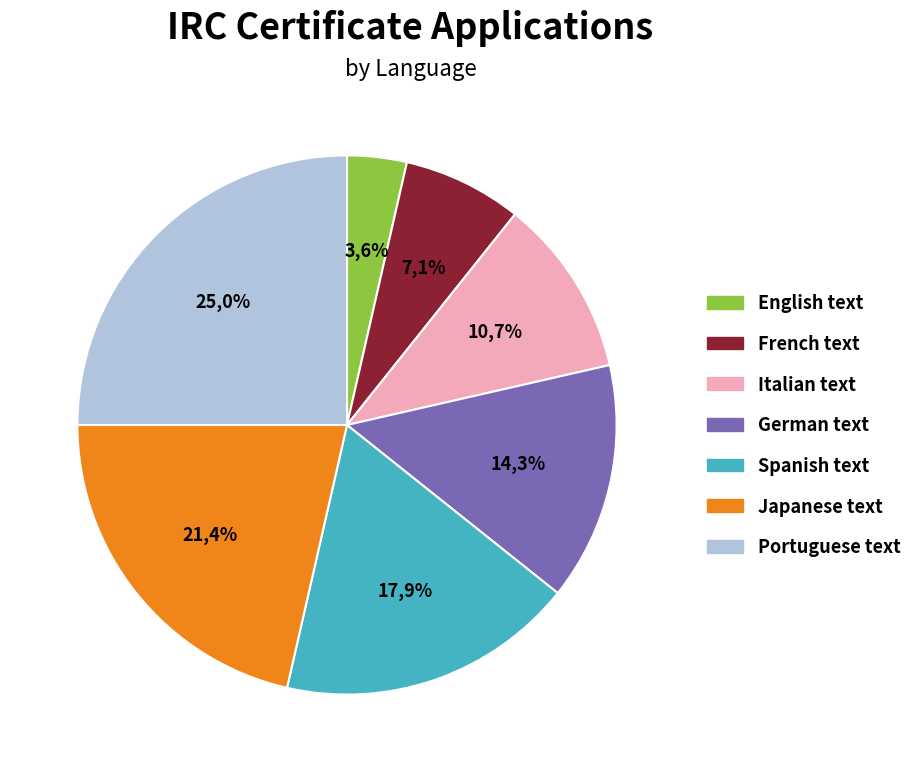

Count the number of slices in the pie.

7